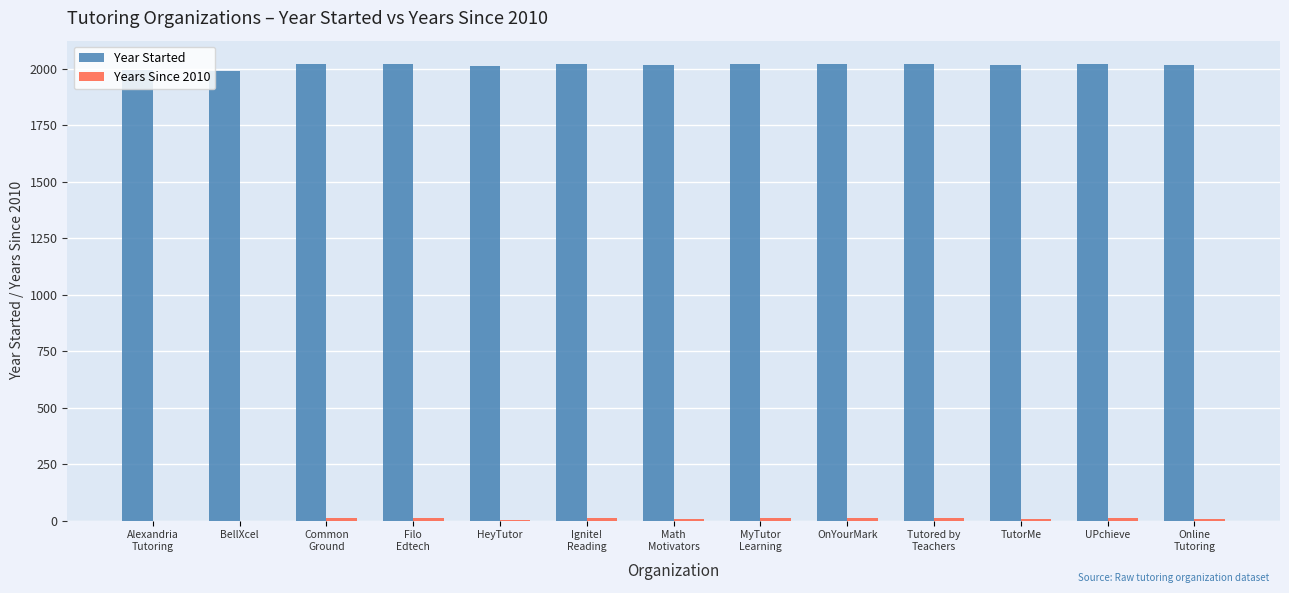

Which series has the largest total across all categories?

Year Started